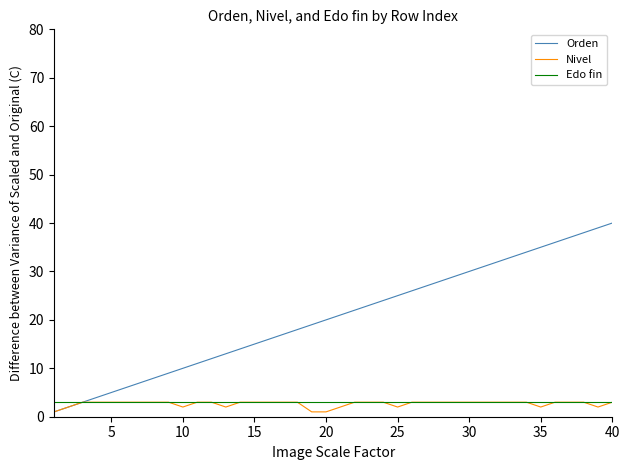

What is the minimum value for Orden?

1